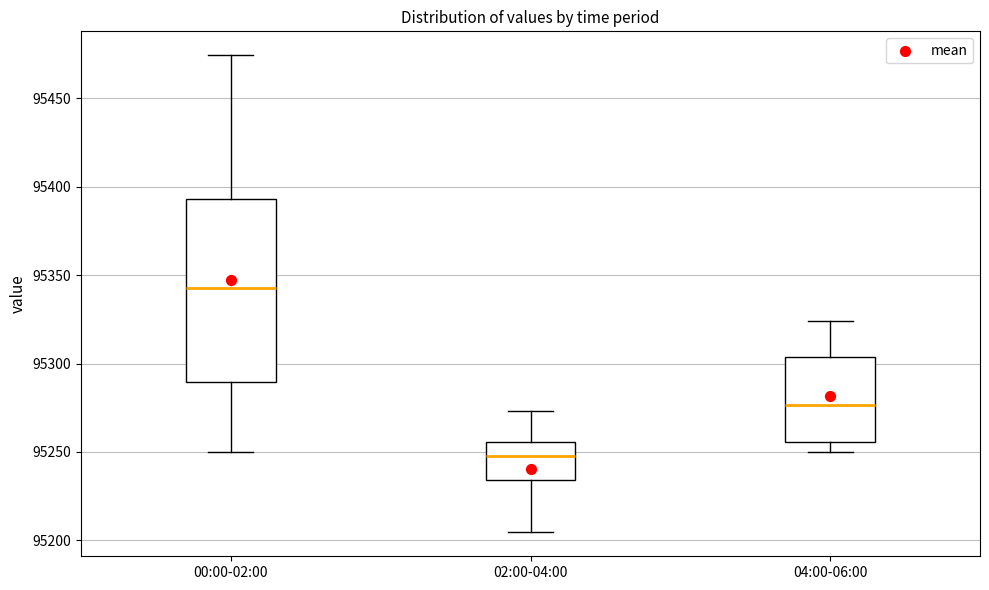

Which box has the lowest median line?

02:00-04:00